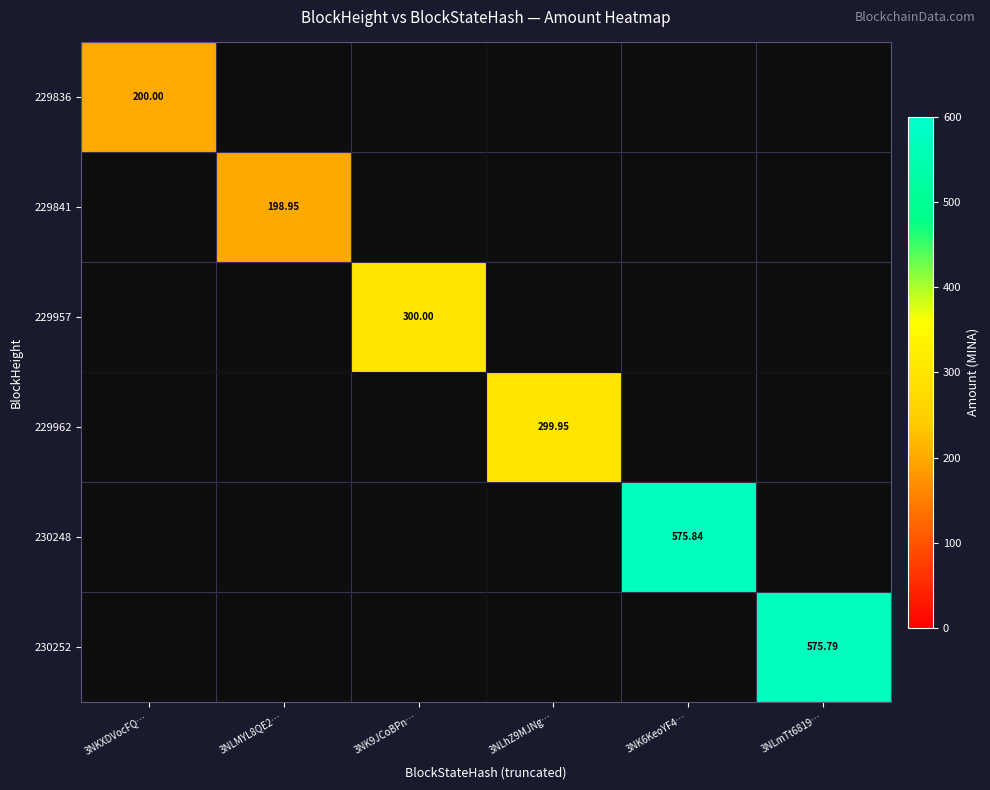

Count the number of categories in the chart.

6